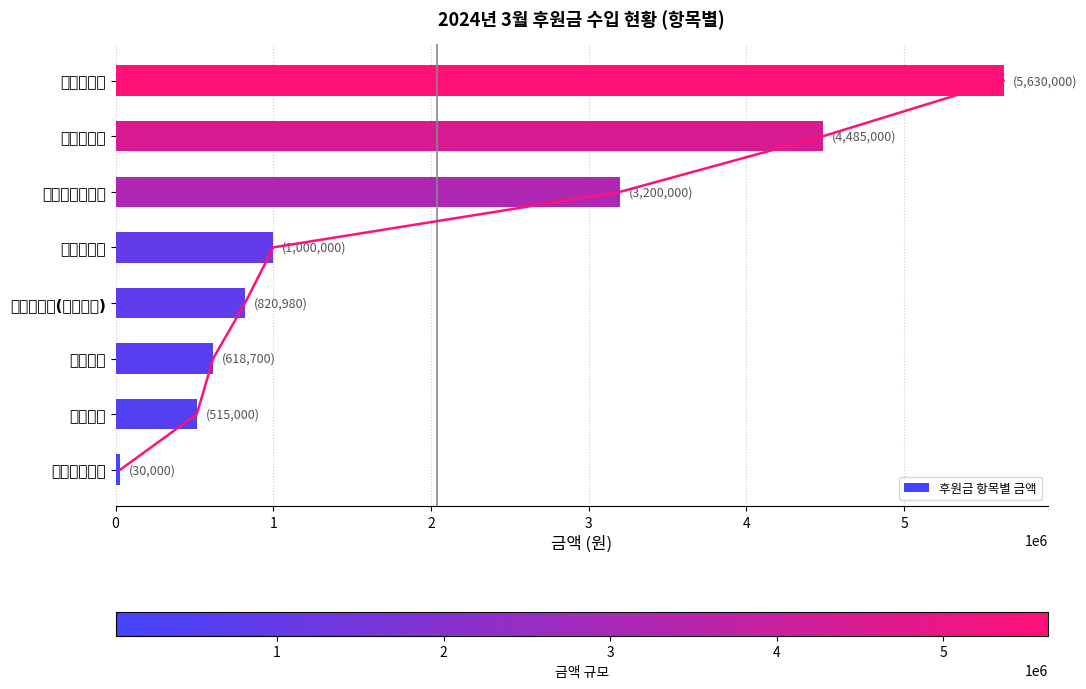

Reading left to right, list all the values displayed in this chart.

30000	515000	618700	820980	1000000	3200000	4485000	5630000